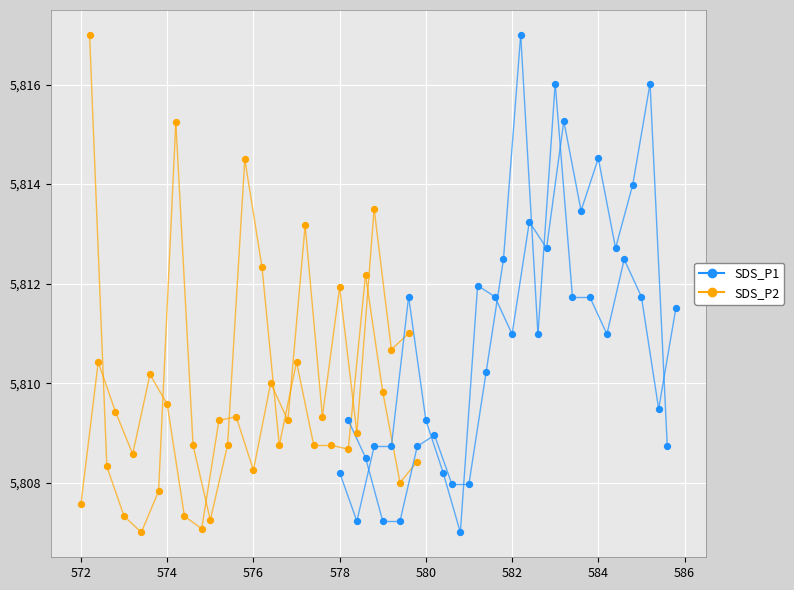

Which series contains the lowest Y value?

SDS_P2